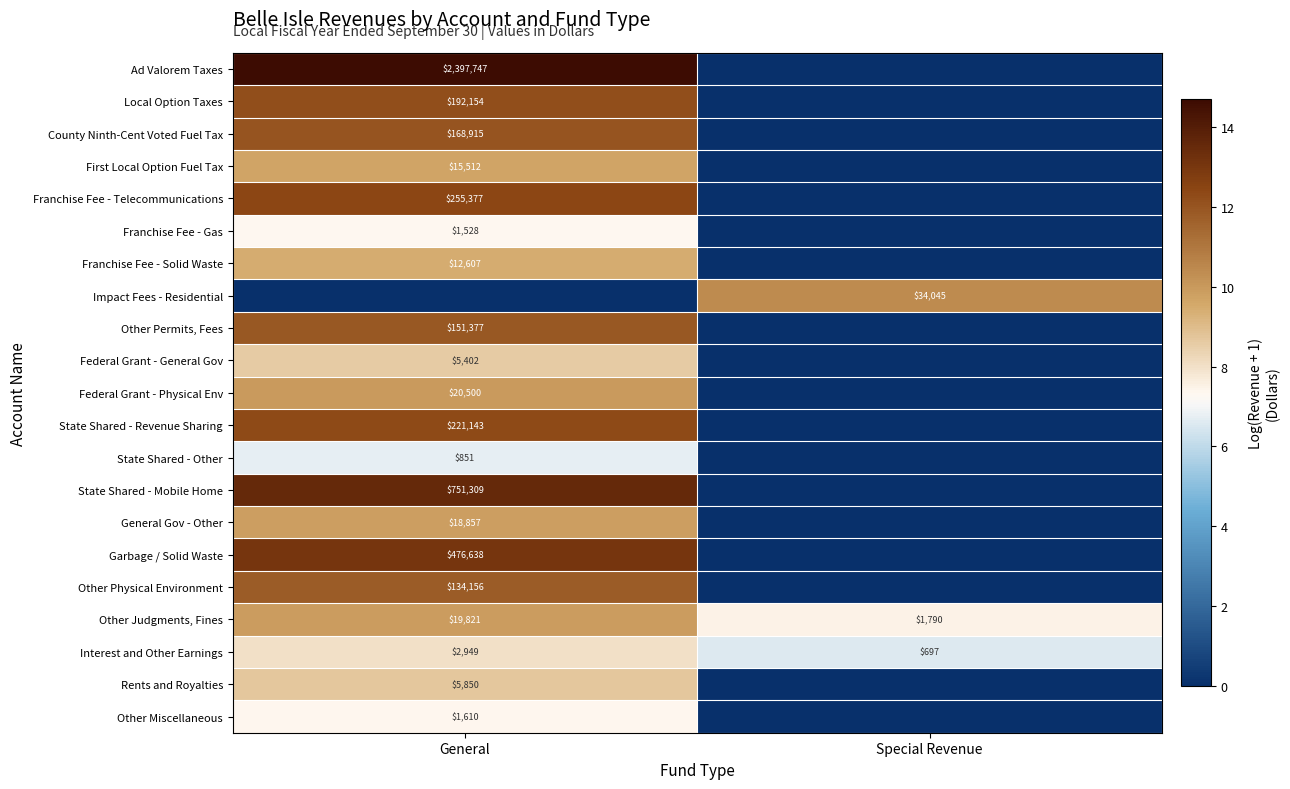

What is the greatest value displayed?

14.7